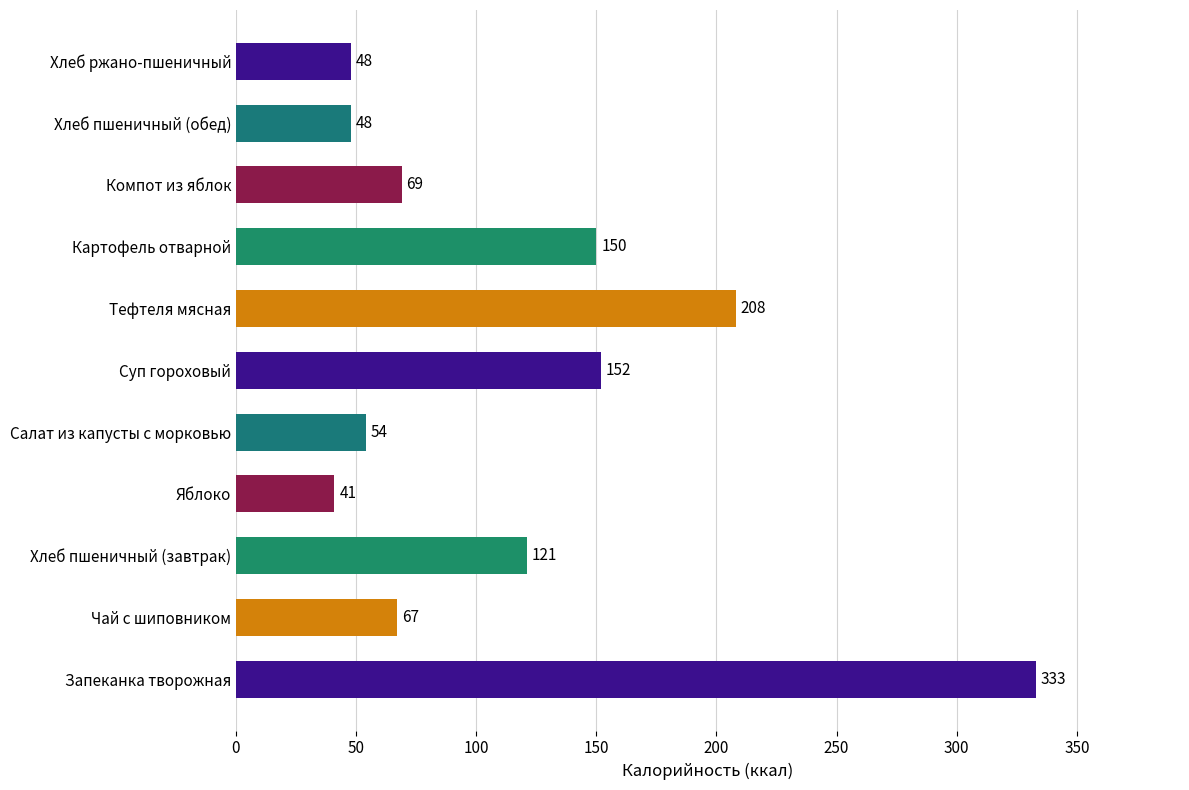

What is the average value?

117